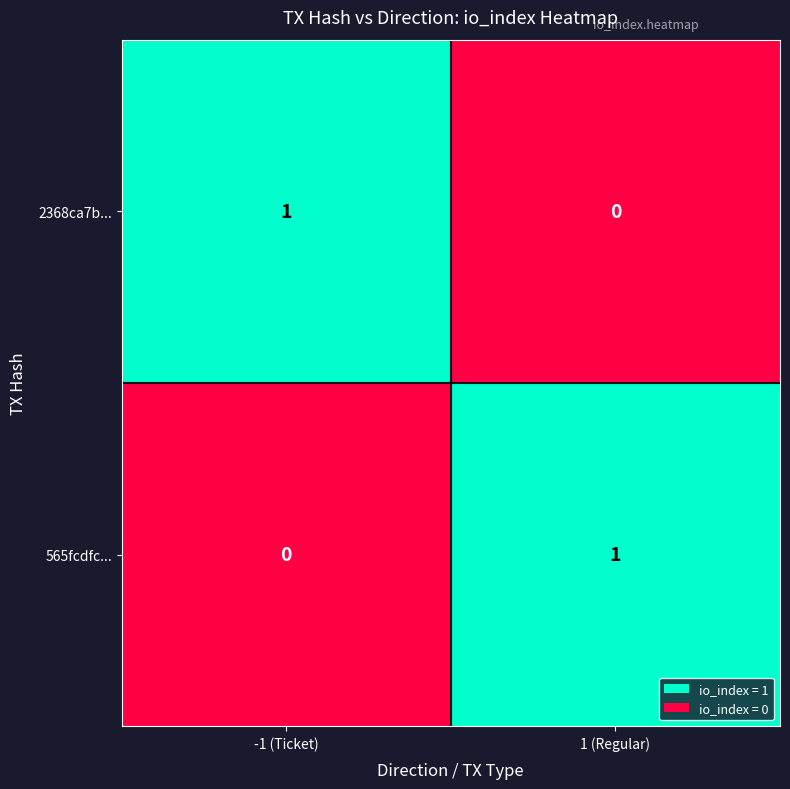

What is the spread (max minus min) of values at -1 (Ticket)?

1